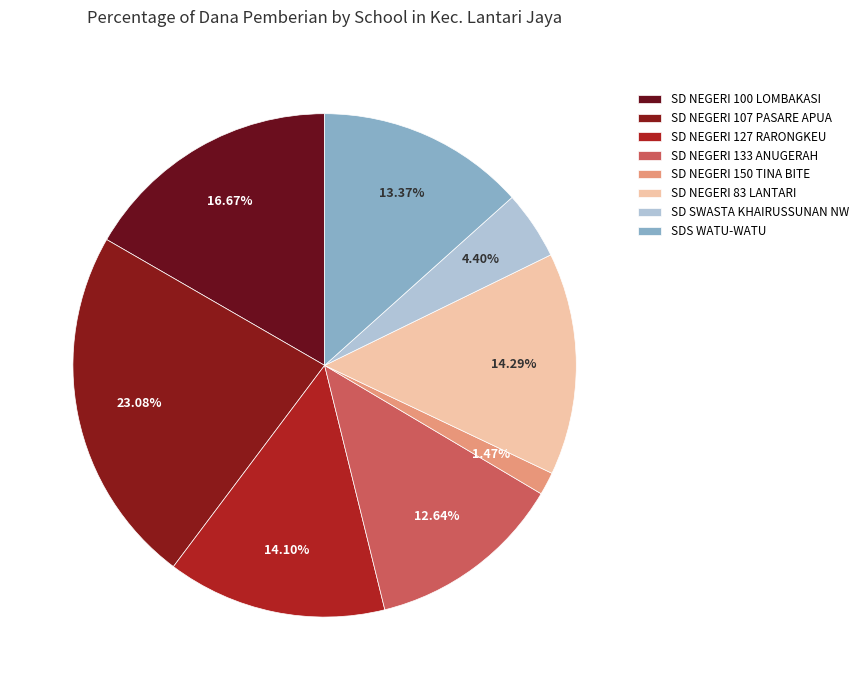

How many segments does this pie chart have?

8